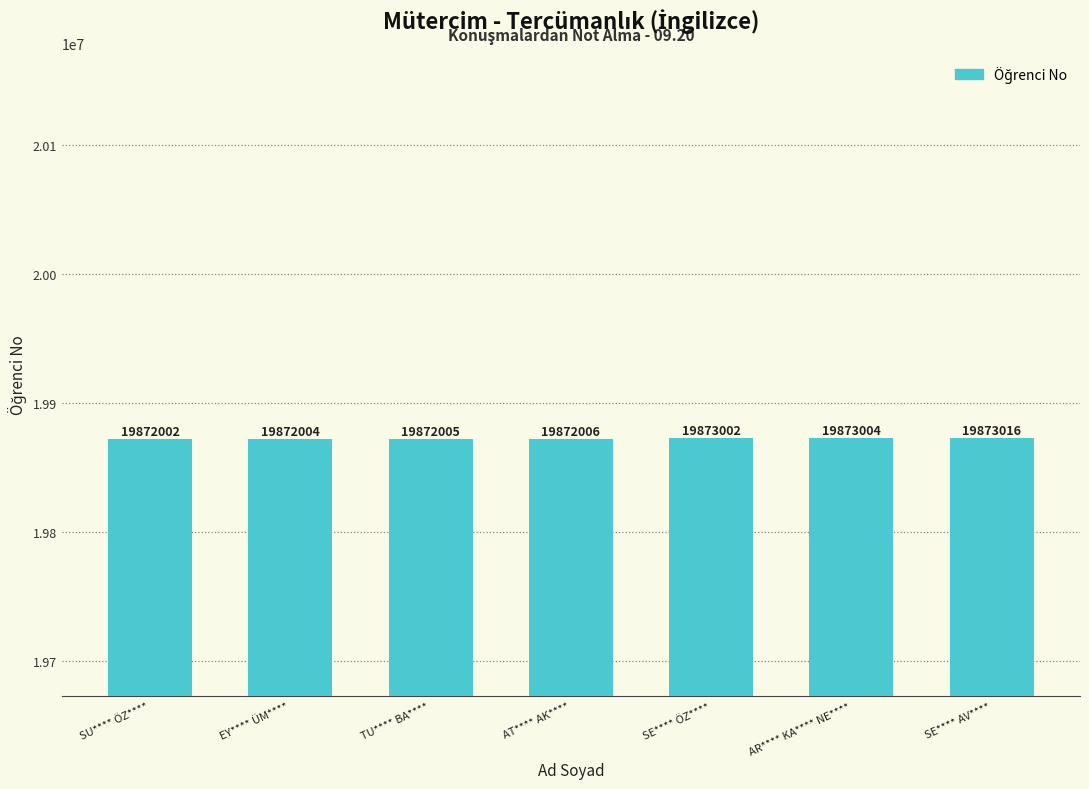

Is it true that the value at SE**** AV**** is 10696473?

False